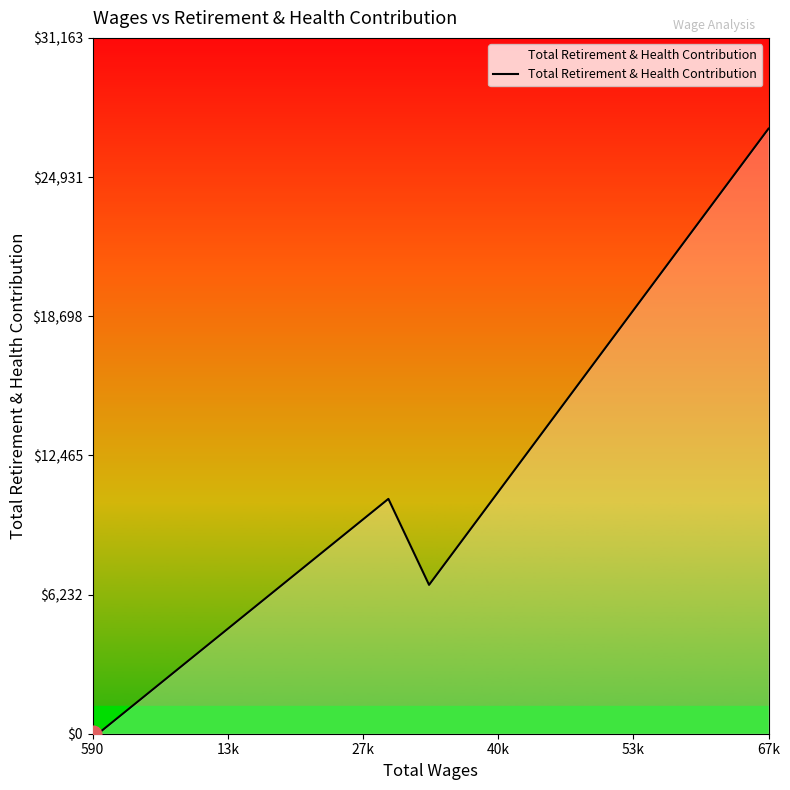

What is the difference between the second highest and second lowest values?

10518